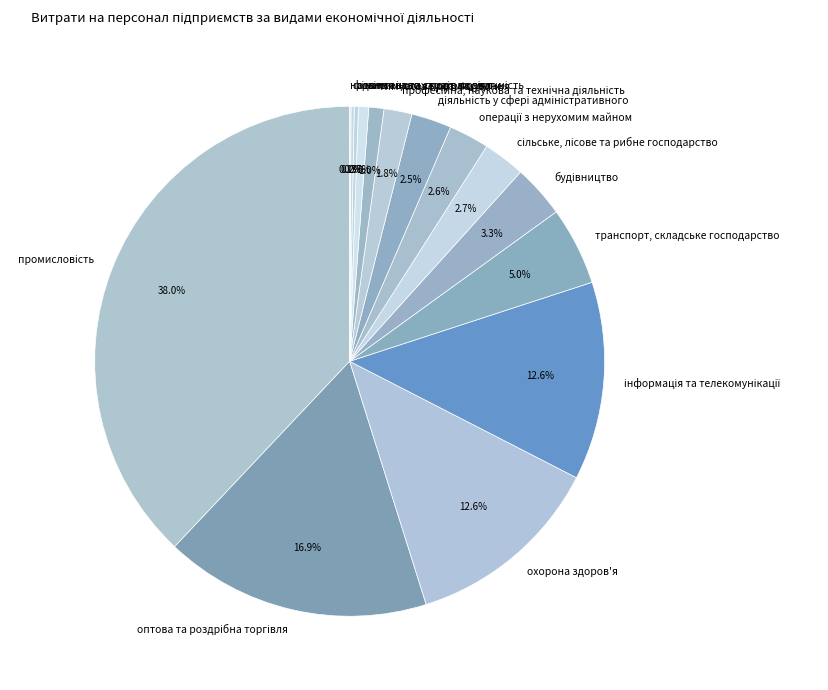

Is there any slice that represents more than half of the pie?

No